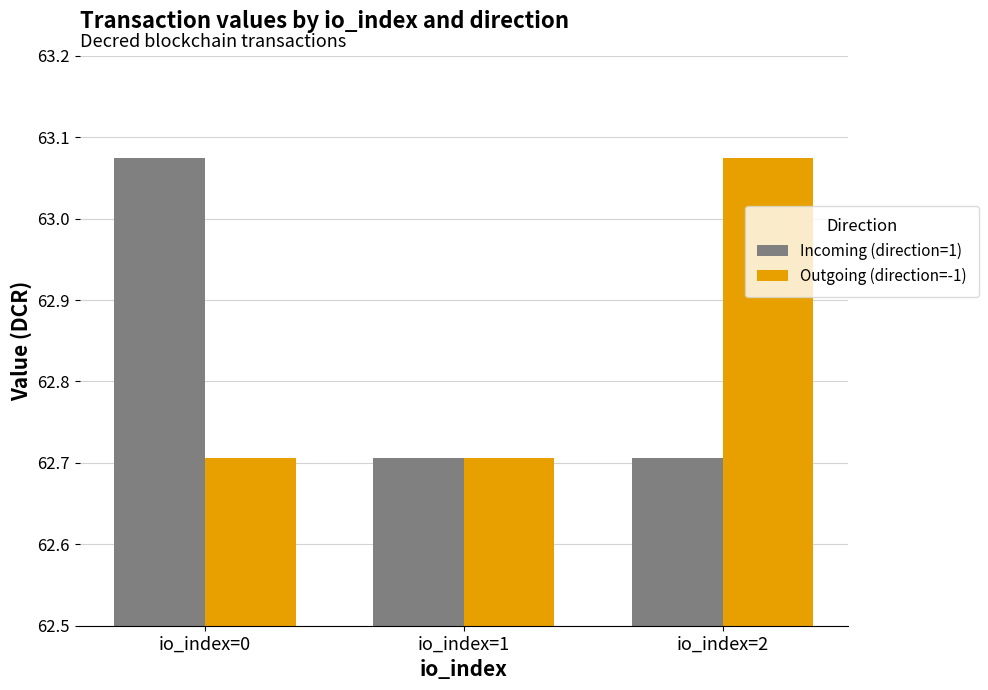

What is the difference between the Incoming (direction=1) values at io_index=0 and io_index=1?

0.4